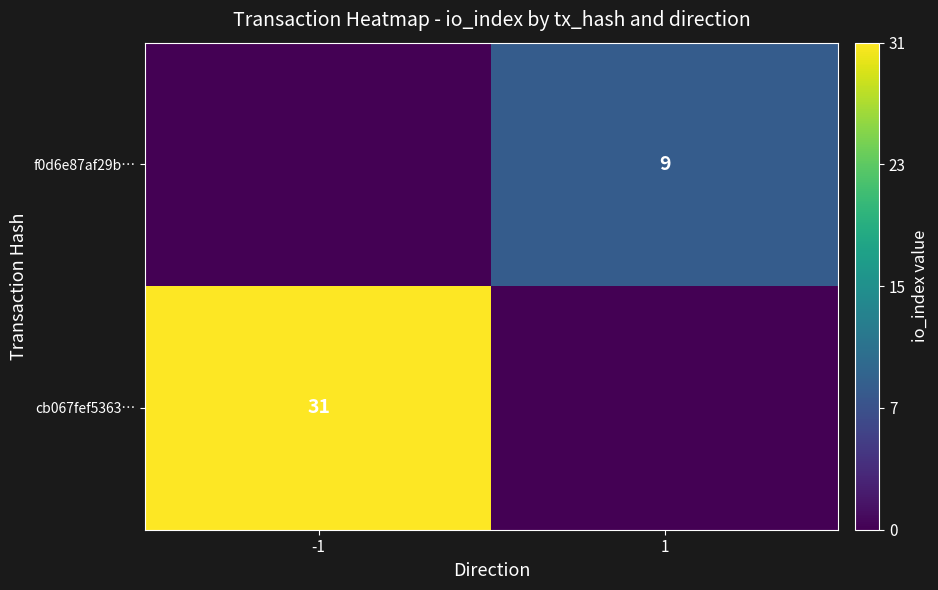

True or false: cb067fef5363… has a value of 31 at -1.

True